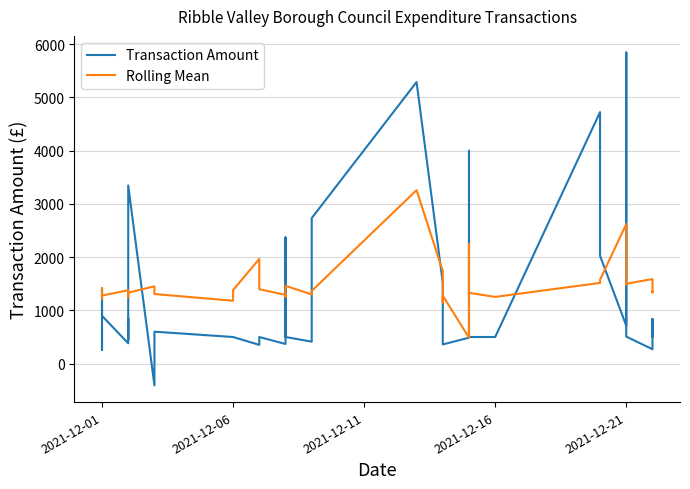

After their last crossing, which series has the higher values: Transaction Amount or Rolling Mean?

Rolling Mean